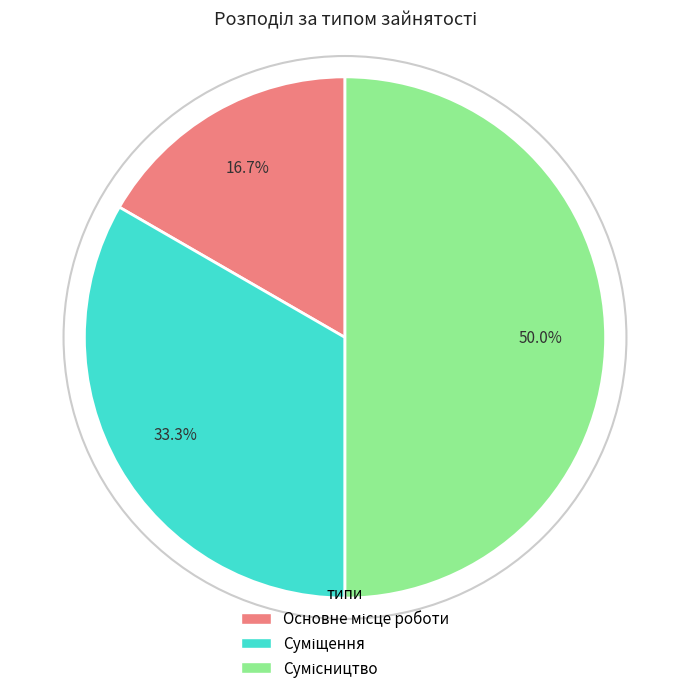

Between Сумісництво and Основне місце роботи, which is larger?

Сумісництво